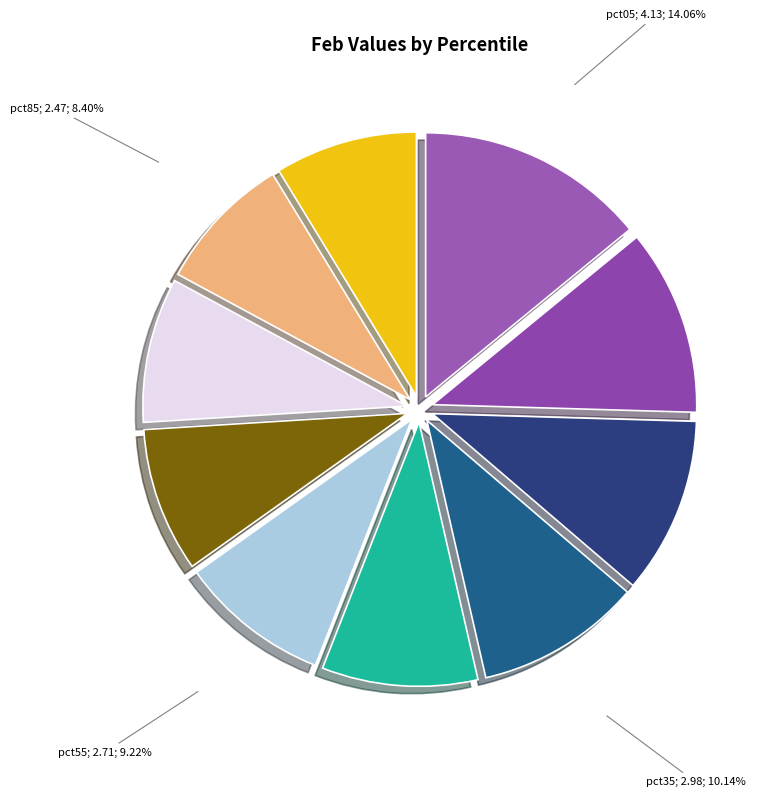

The pct25 slice represents 2% of the pie. True or false?

False